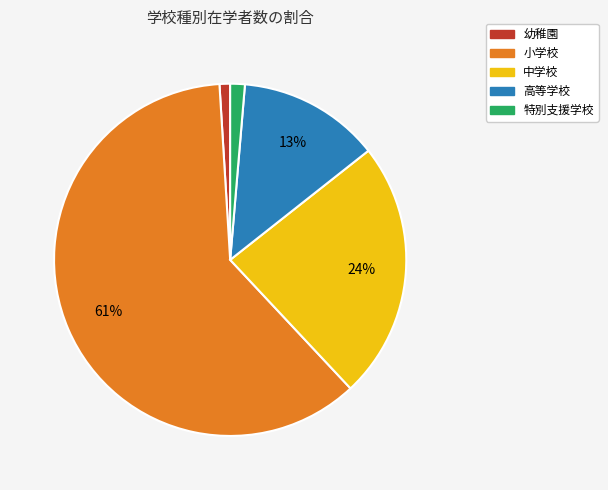

To the nearest percent, what is the difference between the largest and smallest slice percentages?

60%